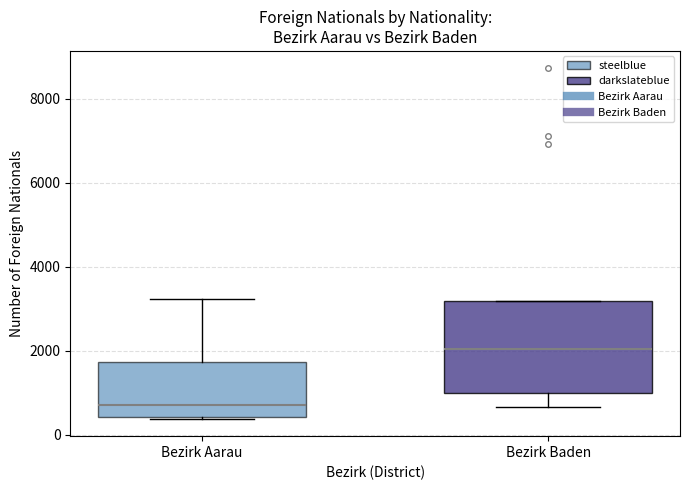

Where does the median line of the box for Bezirk Baden sit on the y-axis? The values are not printed on the chart, so give them approximately, as read against the axis.

2000